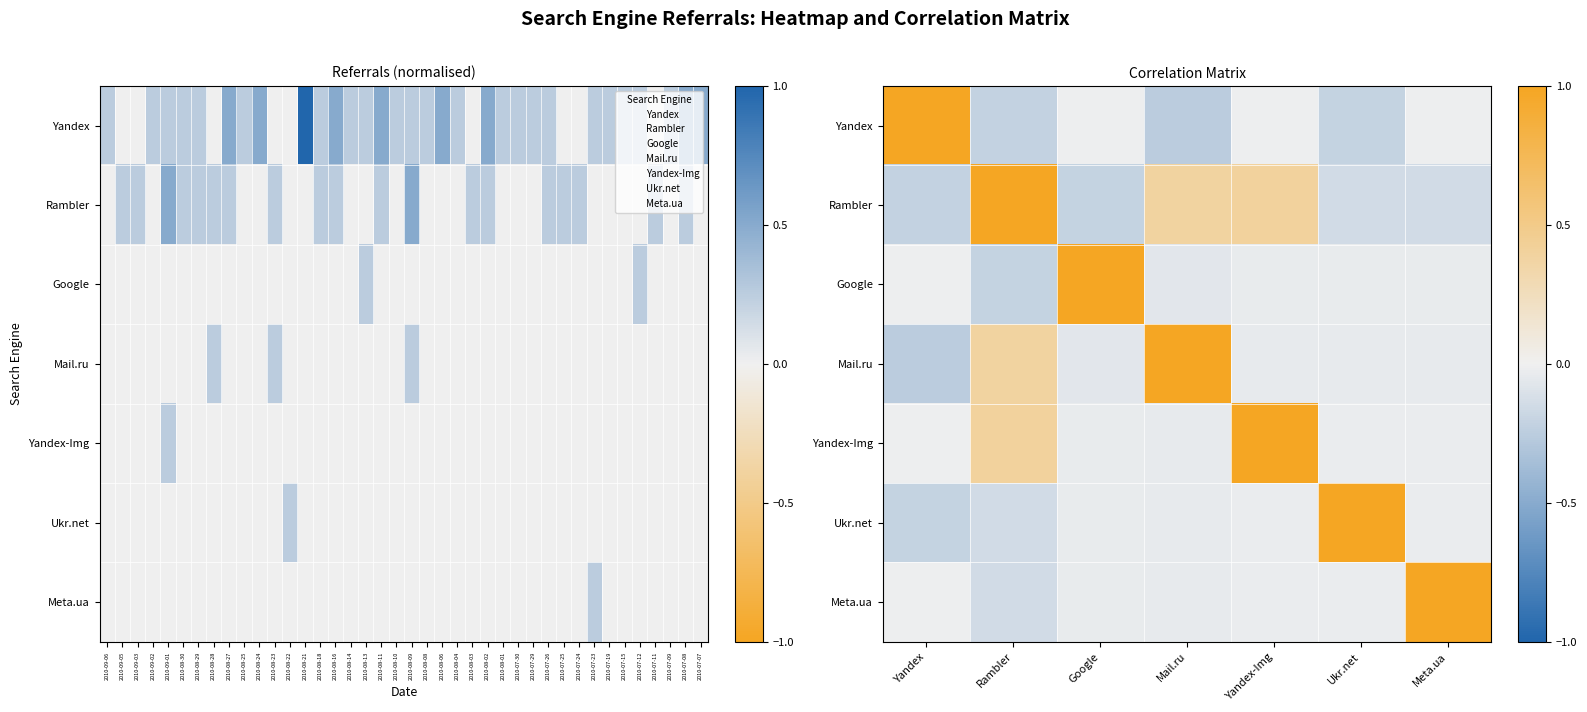

Rank the series by their maximum value, from highest to lowest.

Yandex, Rambler, Google, Yandex-Img, Ukr.net, Meta.ua, Mail.ru